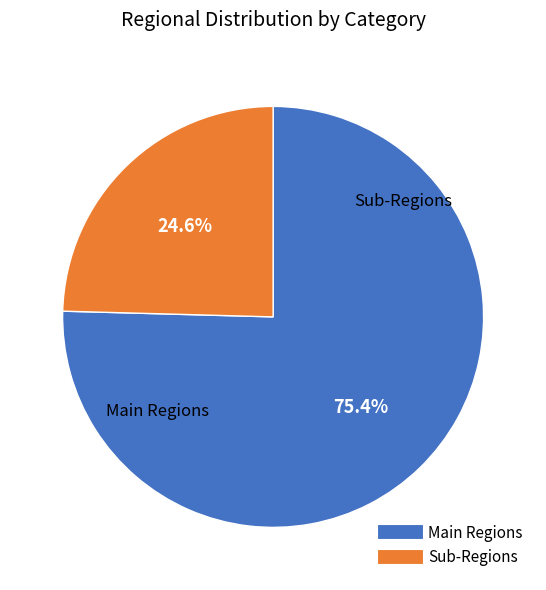

Count the number of slices in the pie.

2